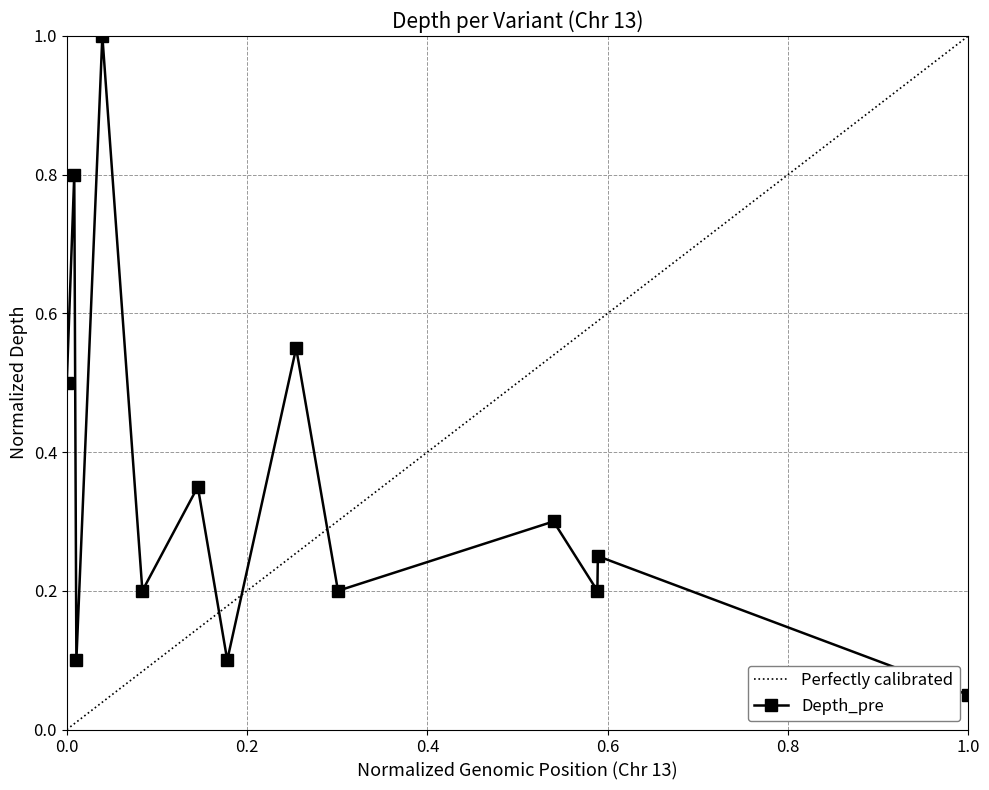

Reading left to right, transcribe all the data shown in this chart.

0.5	0.8	0.1	1.0	0.2	0.3	0.1	0.6	0.2	0.3	0.2	0.2	0.1